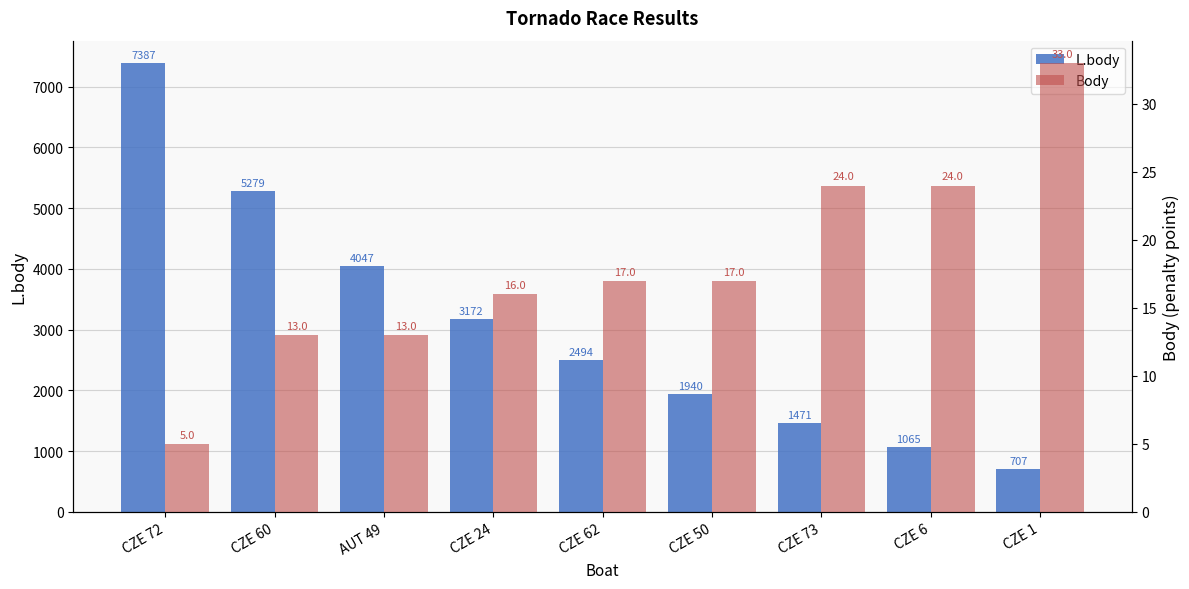

Which has a higher value, CZE 6 or CZE 1?

CZE 6